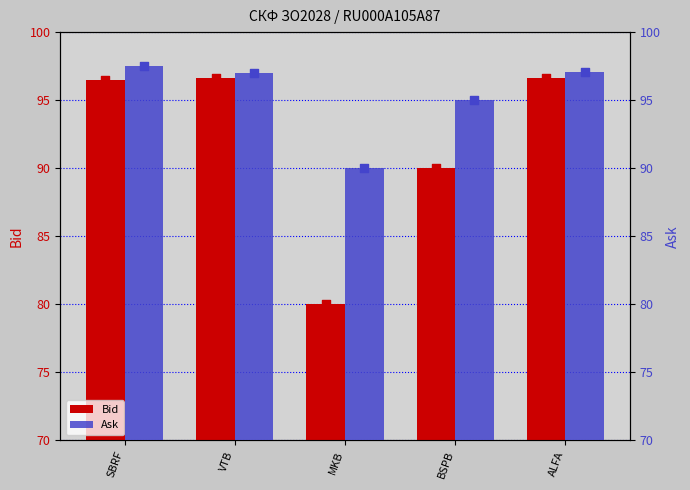

Is the value of Bid at BSPB greater than the value of Ask at ALFA?

No